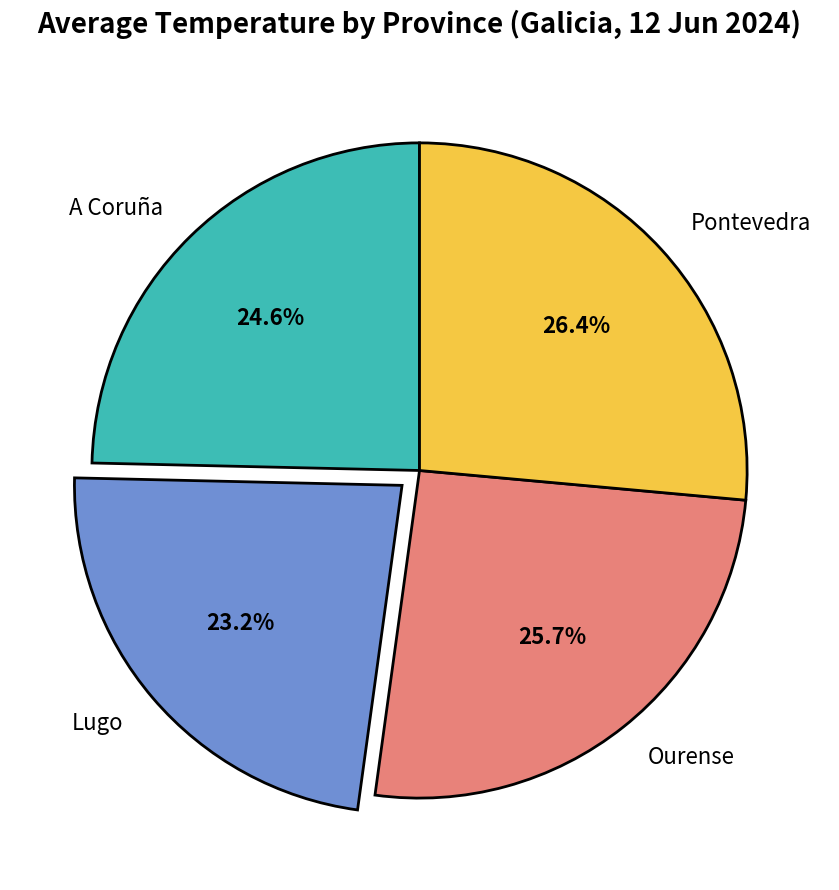

What percentage do Ourense and Pontevedra together represent?

52.2%